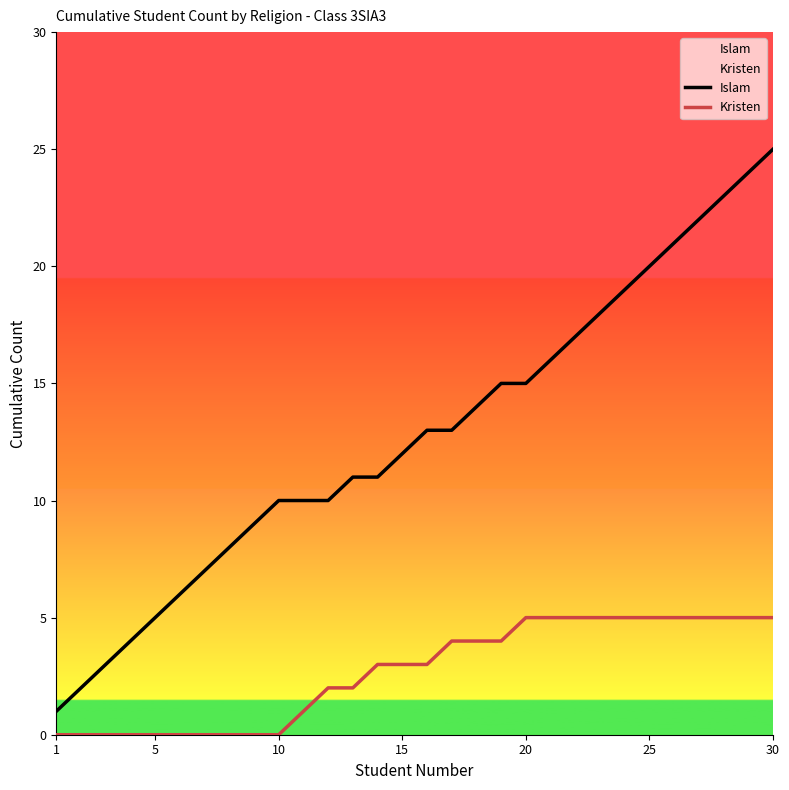

At how many categories does at least one series exceed 20?

5